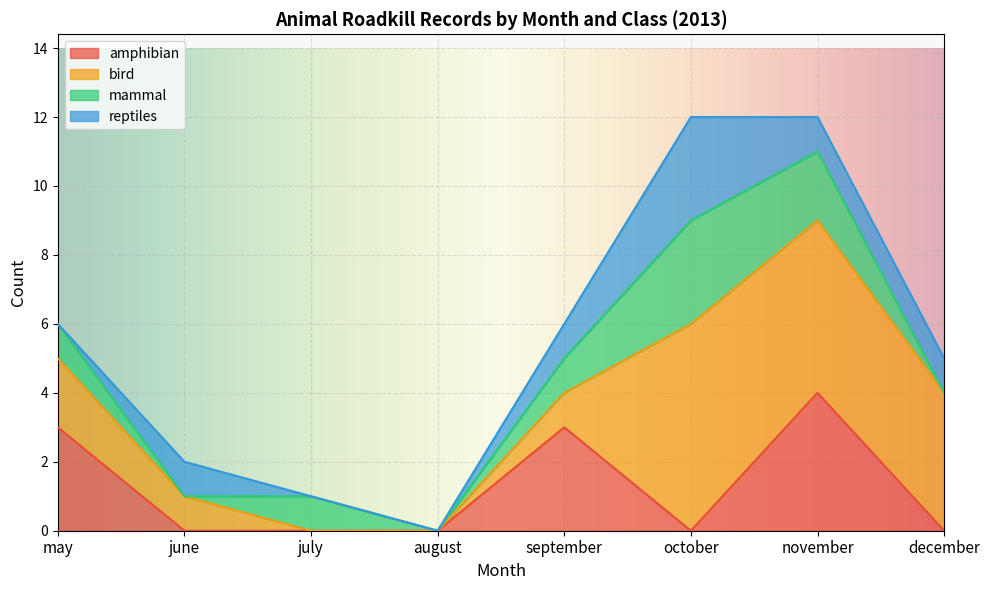

What is the total value across all series at june?

2